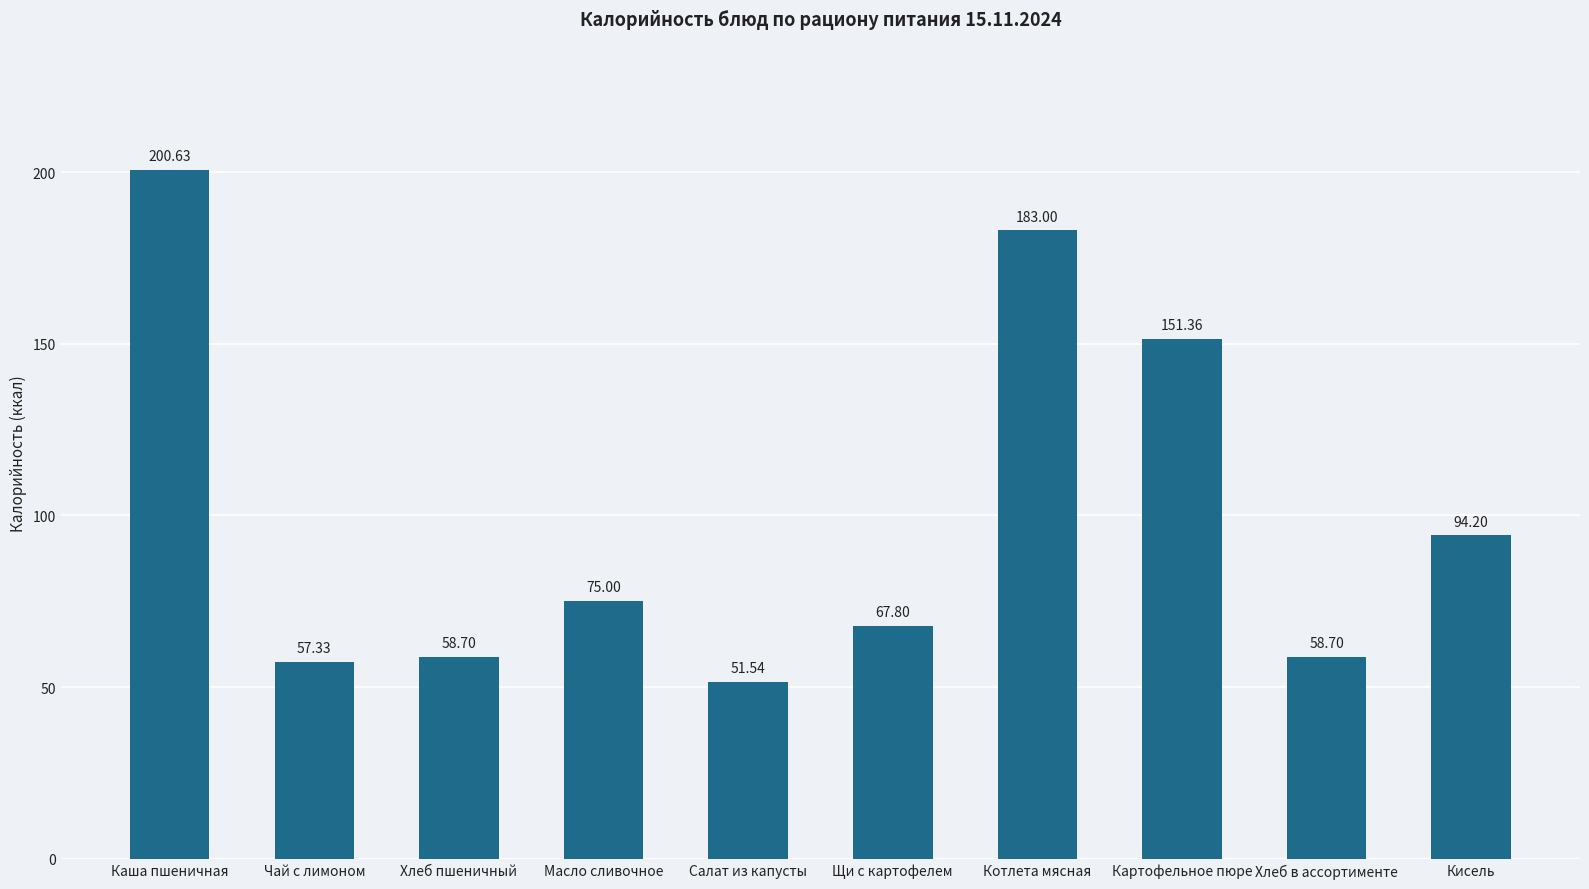

Reading left to right, what are all the values shown in this chart?

200.6	57.3	58.7	75.0	51.5	67.8	183.0	151.4	58.7	94.2